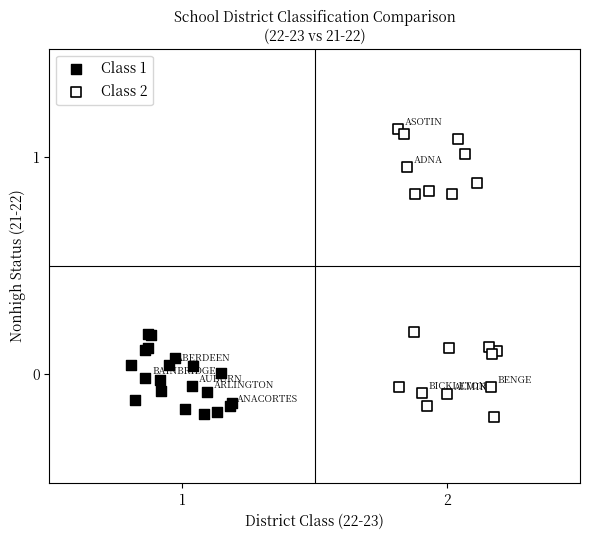

Which series has the widest spread of Y values?

Class 2